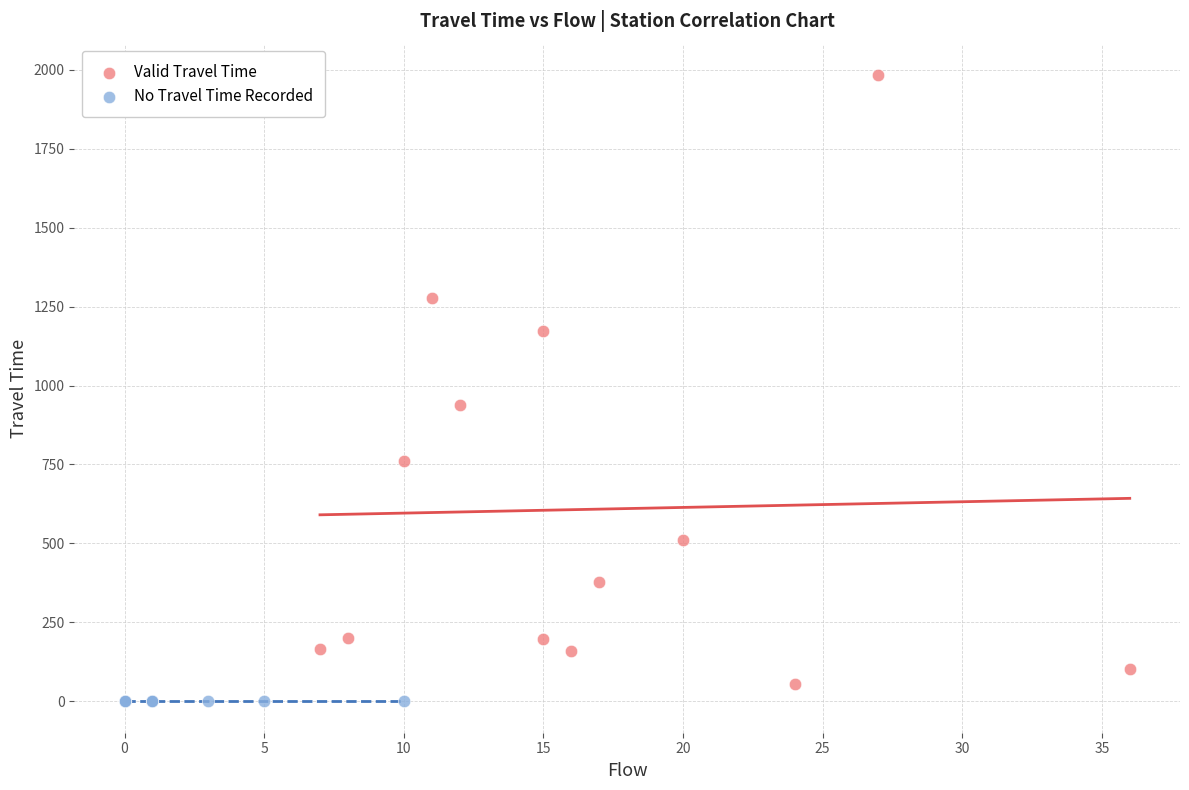

Which series contains the highest Y value?

Valid Travel Time